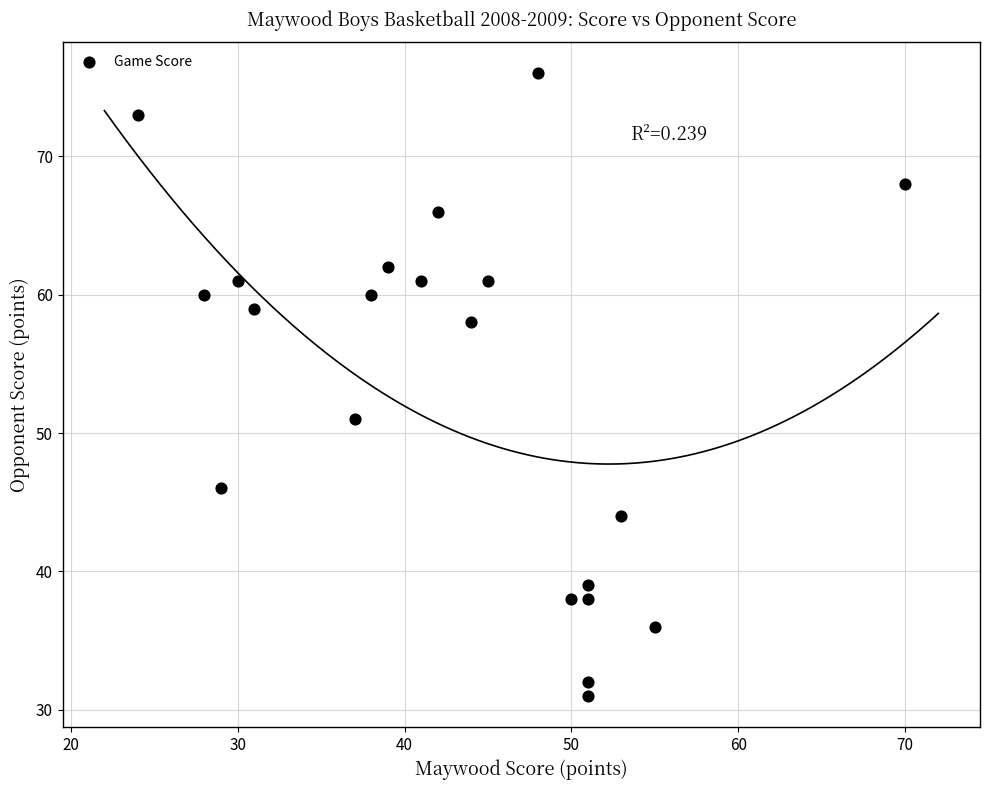

What Y value in the scatter plot is closest to 53?

51